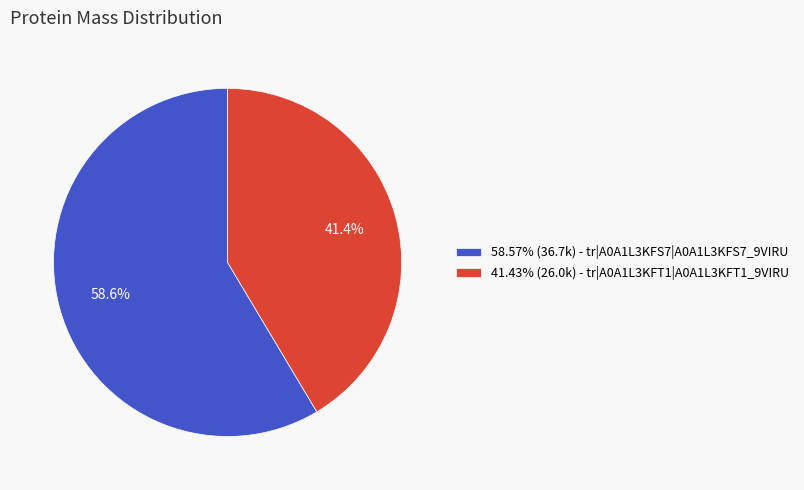

Count the number of slices in the pie.

2